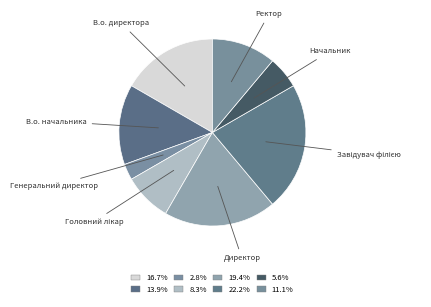

Do Начальник and Ректор together represent more than half of the pie?

No